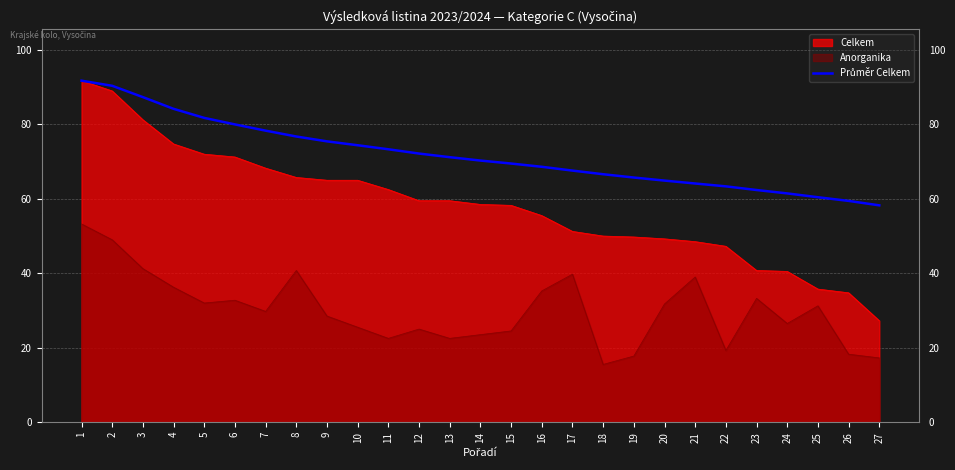

True or false: the data has more than 0 interior local peaks.

False